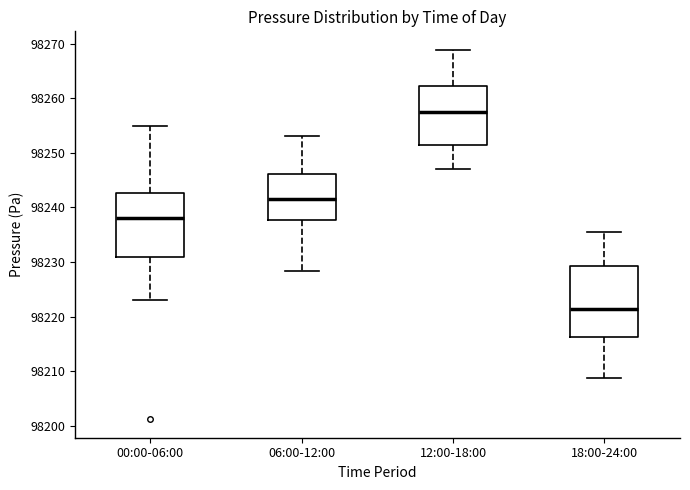

Where does the median line of the box for 00:00-06:00 sit on the y-axis? The values are not printed on the chart, so give them approximately, as read against the axis.

98238